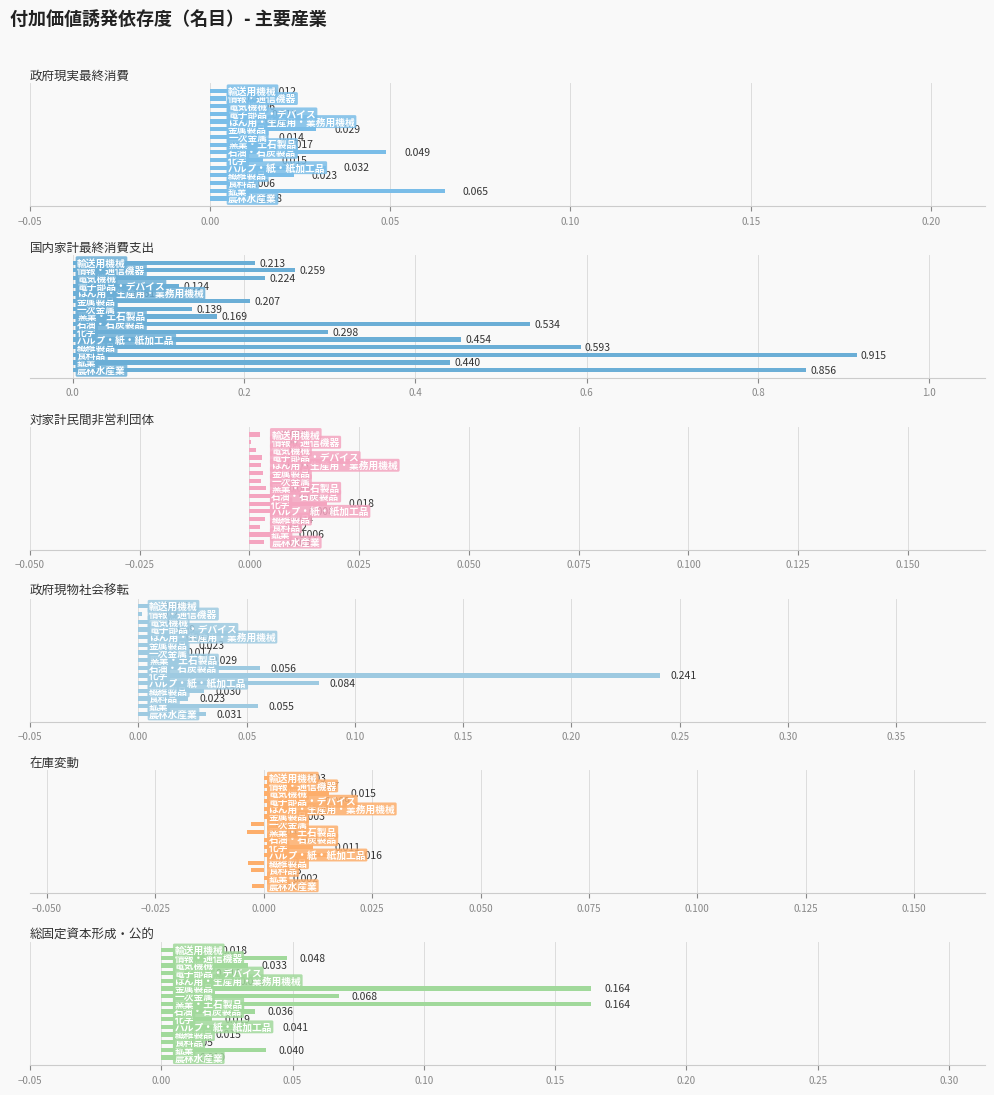

How many values in the 在庫変動 series exceed 0?

10